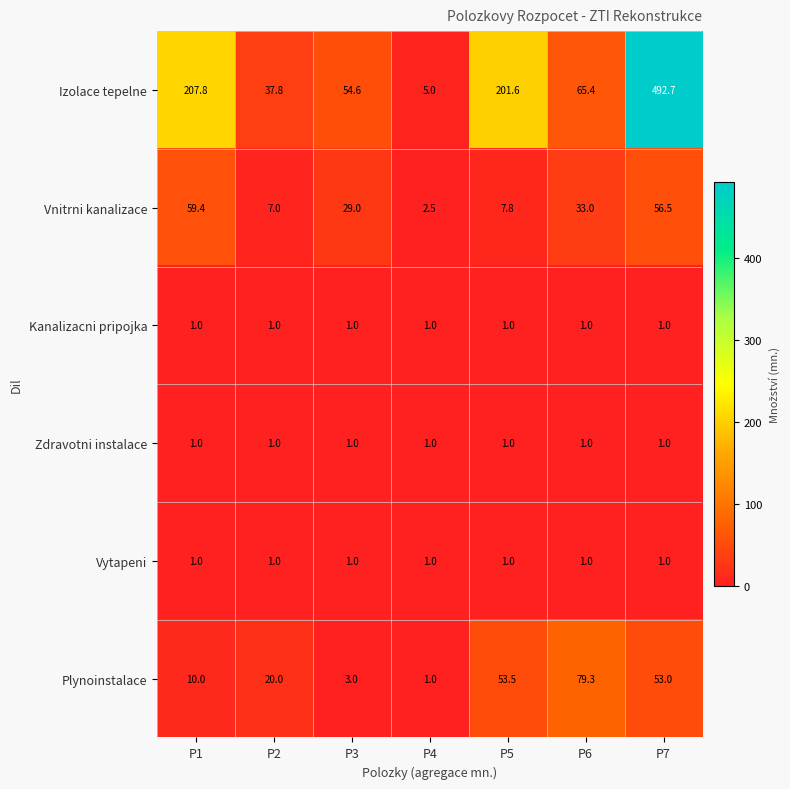

At which category is the sum across all series the highest?

P7